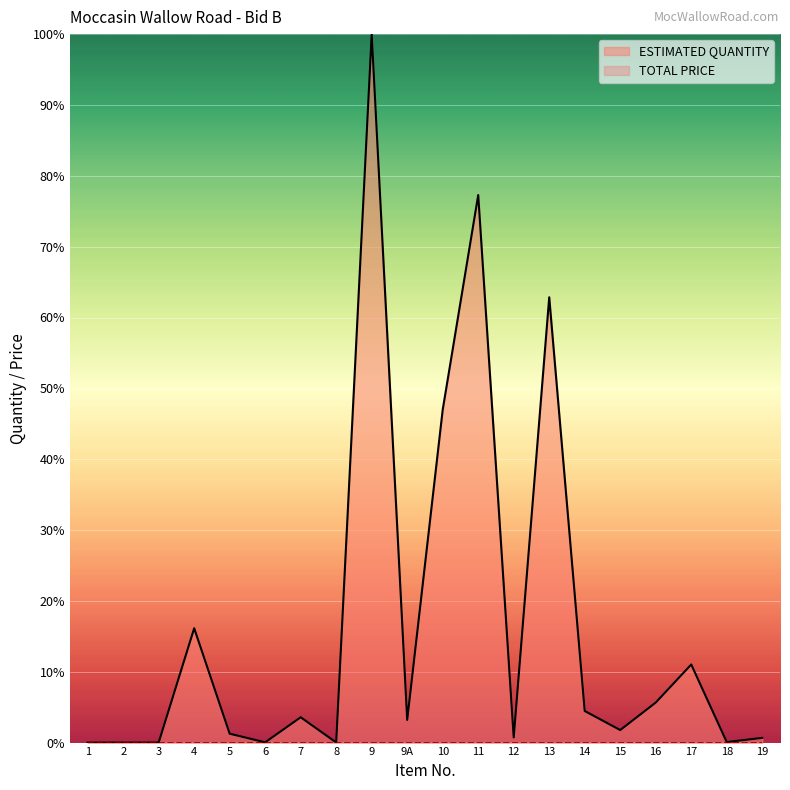

What is the change in value from 9 to 13?

-37.1